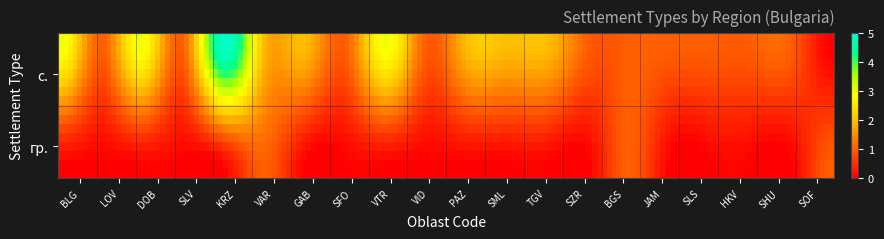

Reading left to right, what are all the values shown in this chart?

с.: 3	1	3	1	5	2	2	1	3	1	2	2	2	1	1	1	1	1	1	0
гр.: 0	0	0	0	0	1	0	0	0	0	0	0	0	0	1	0	0	0	0	1